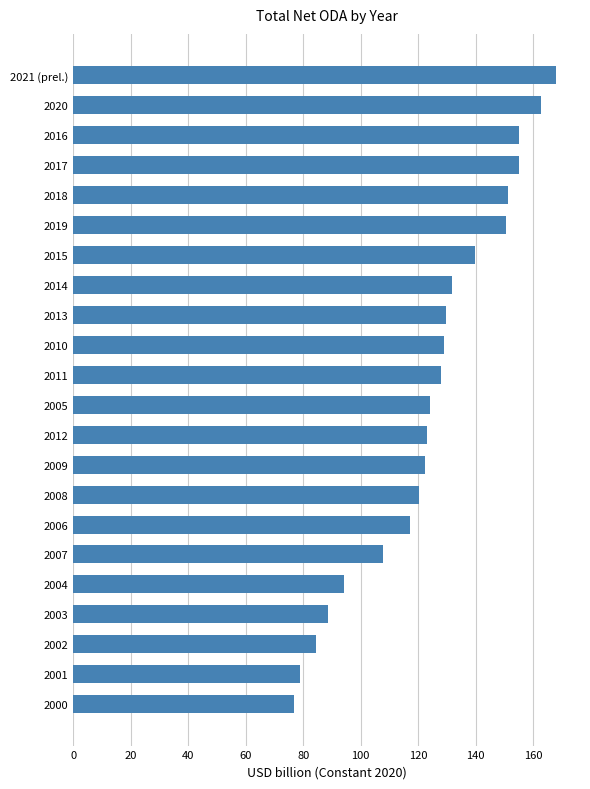

True or false: the data shows 139.8 at 2015.

True